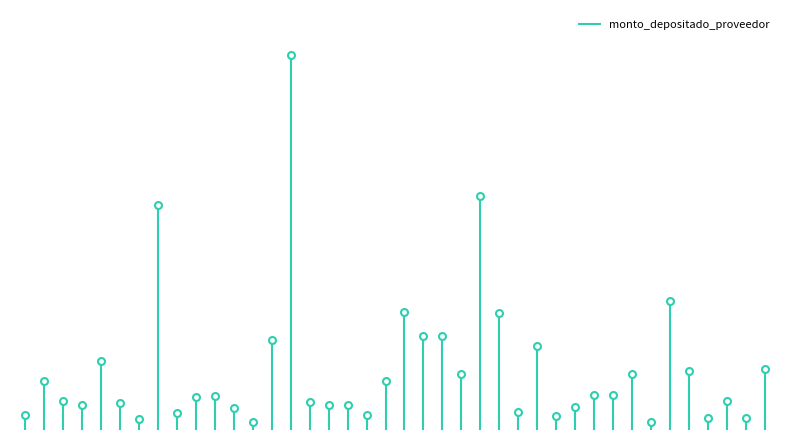

What is the label of the 12th point from the left?

112133